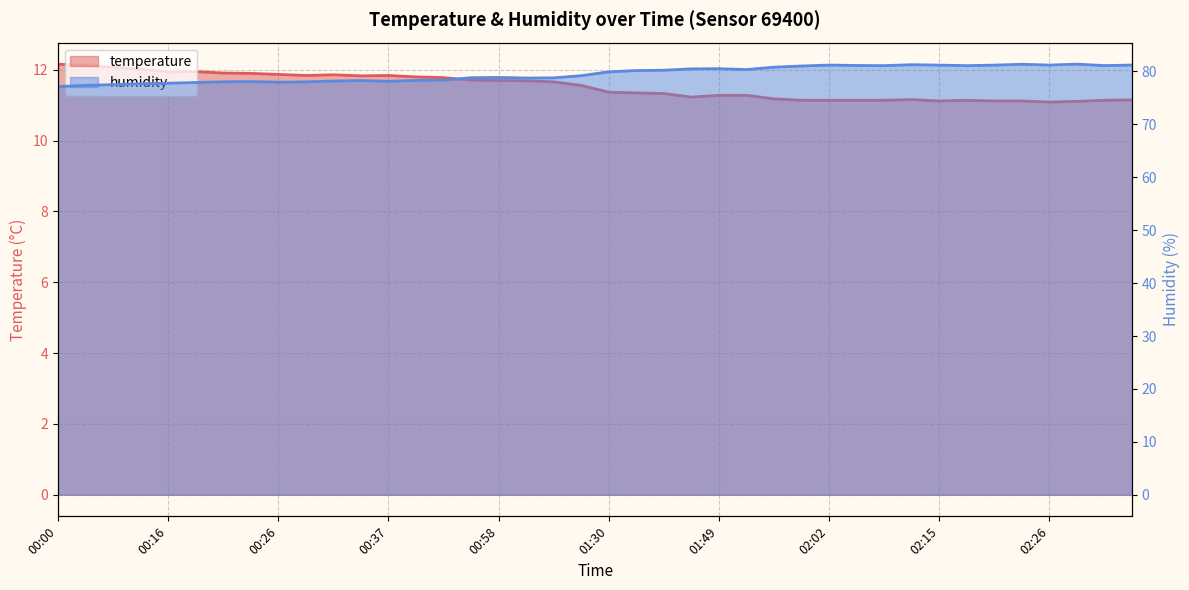

What position from the right is 33?

7